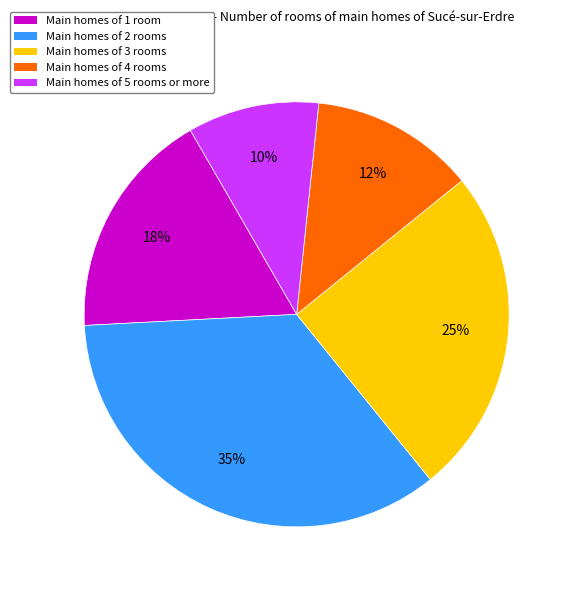

Does Main homes of 2 rooms represent more than half of the total?

No